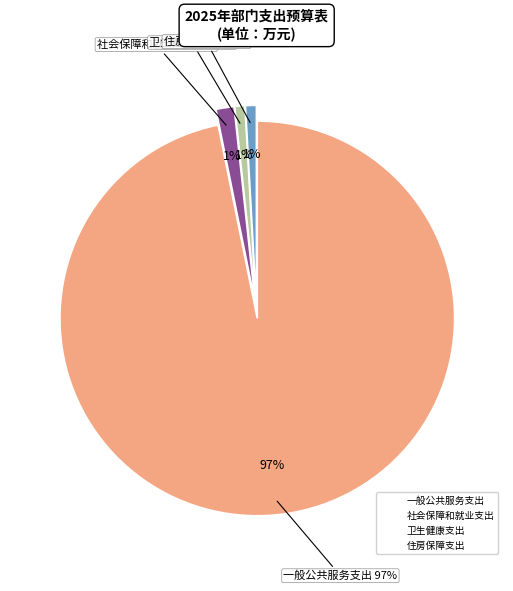

To the nearest percent, what is the combined percentage of 住房保障支出 and 一般公共服务支出?

98%